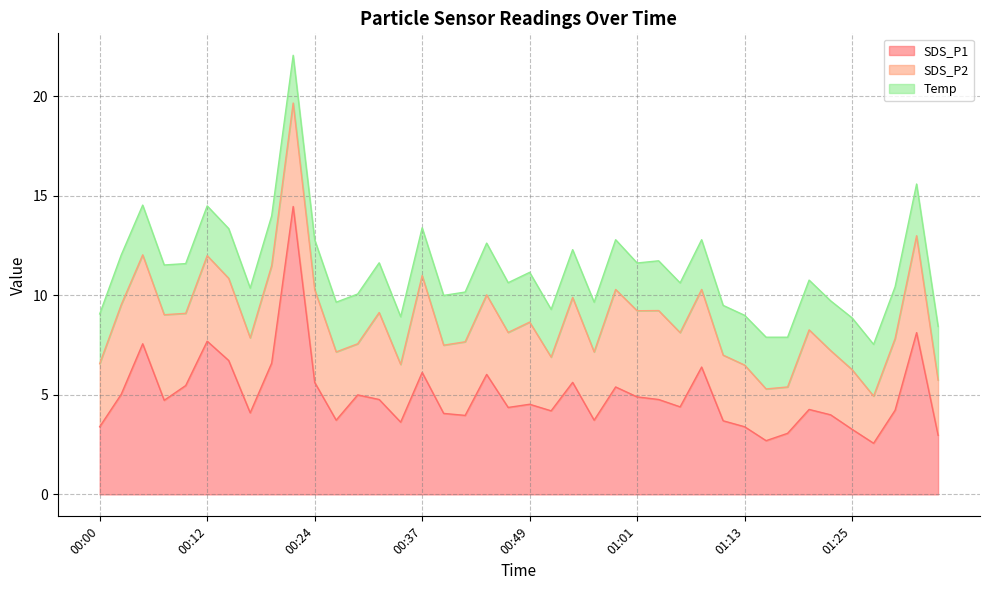

How many intersections are there between SDS_P2 and Temp?

3